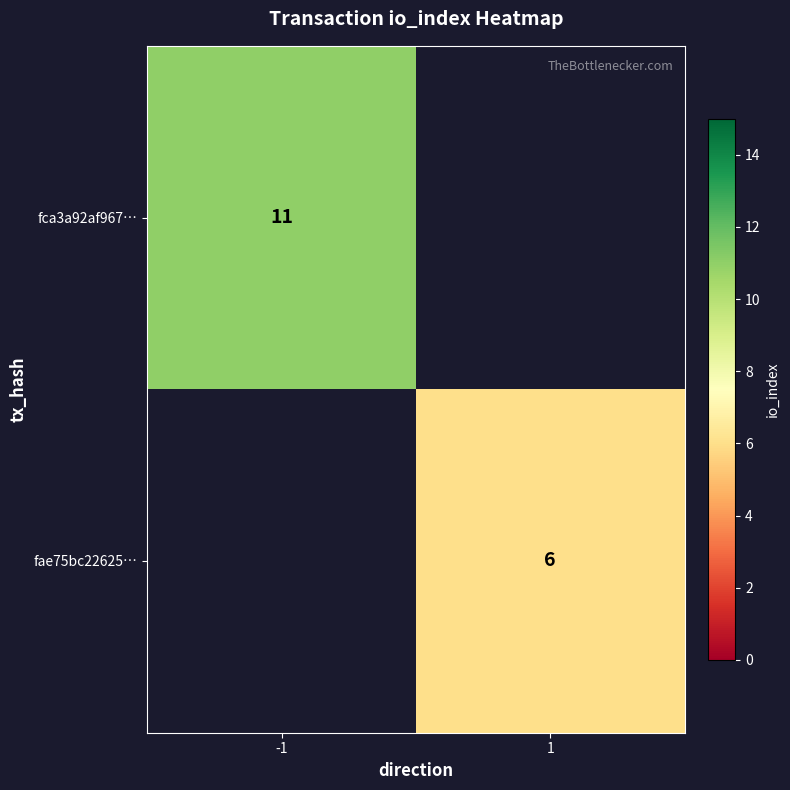

What is the smallest value displayed?

6.0